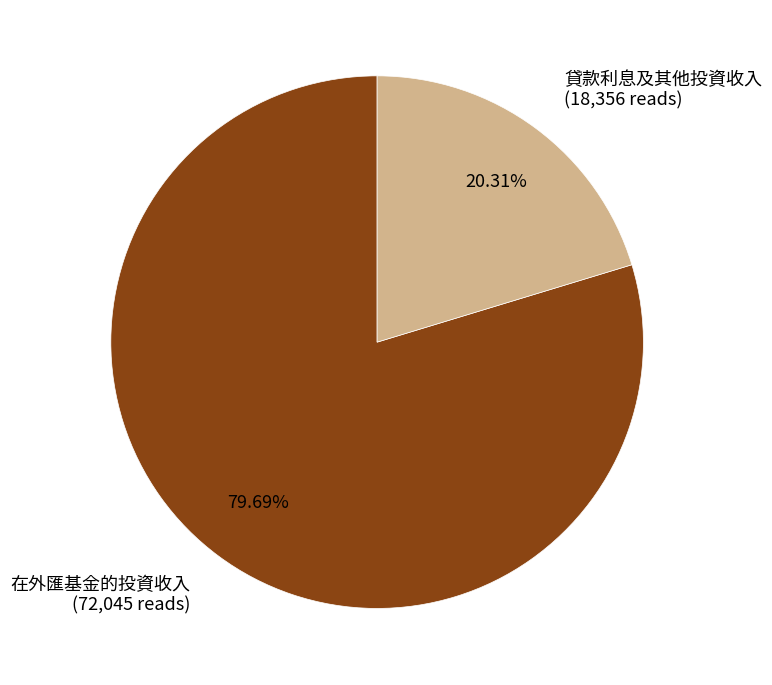

Rank the categories by value from highest to lowest.

在外匯基金的投資收入, 貸款利息及其他投資收入